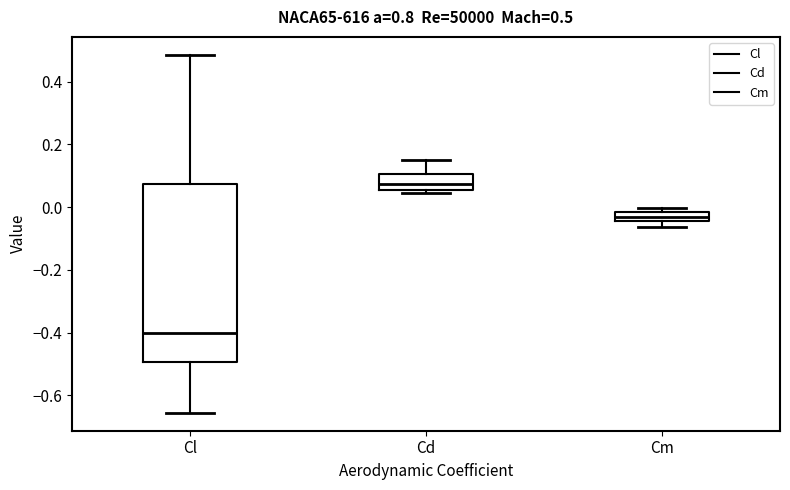

Comparing the boxes themselves (not the whiskers), which one is the tallest?

Cl